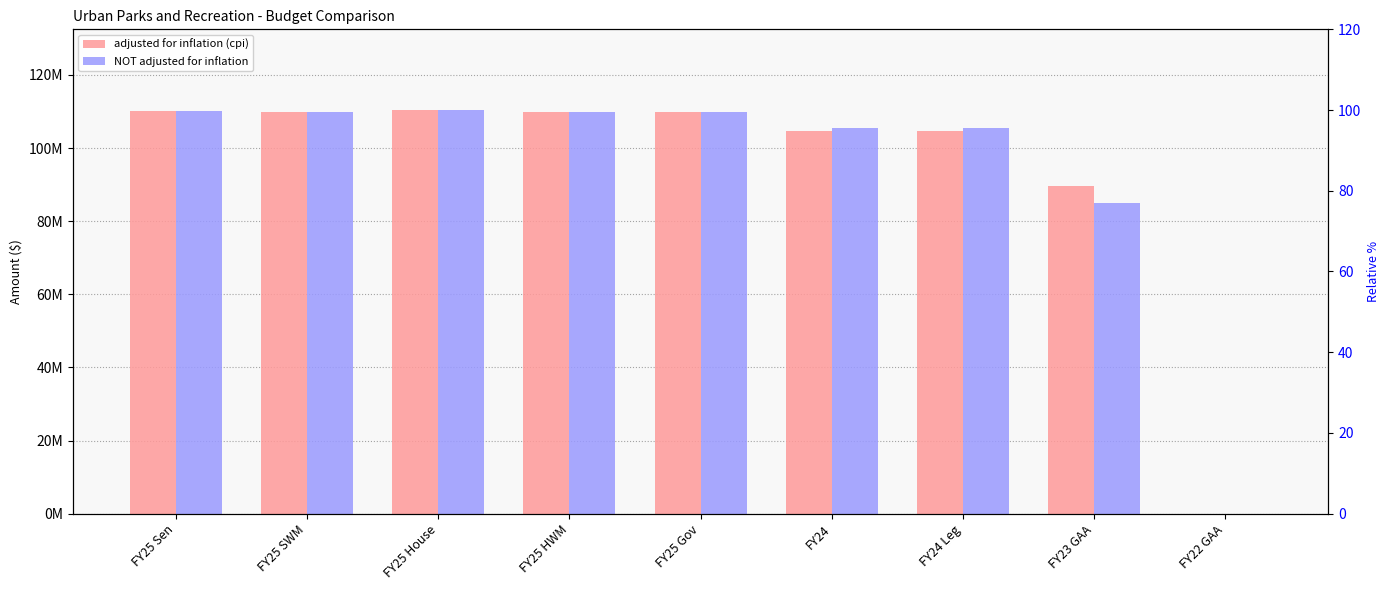

How many bars are there in each group?

2